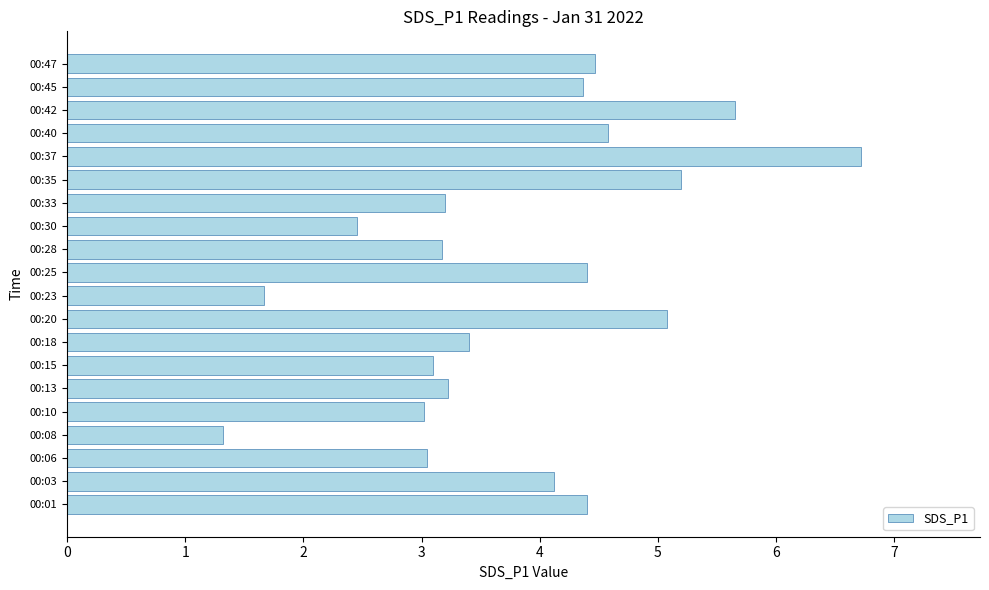

What is the smallest value displayed?

1.3